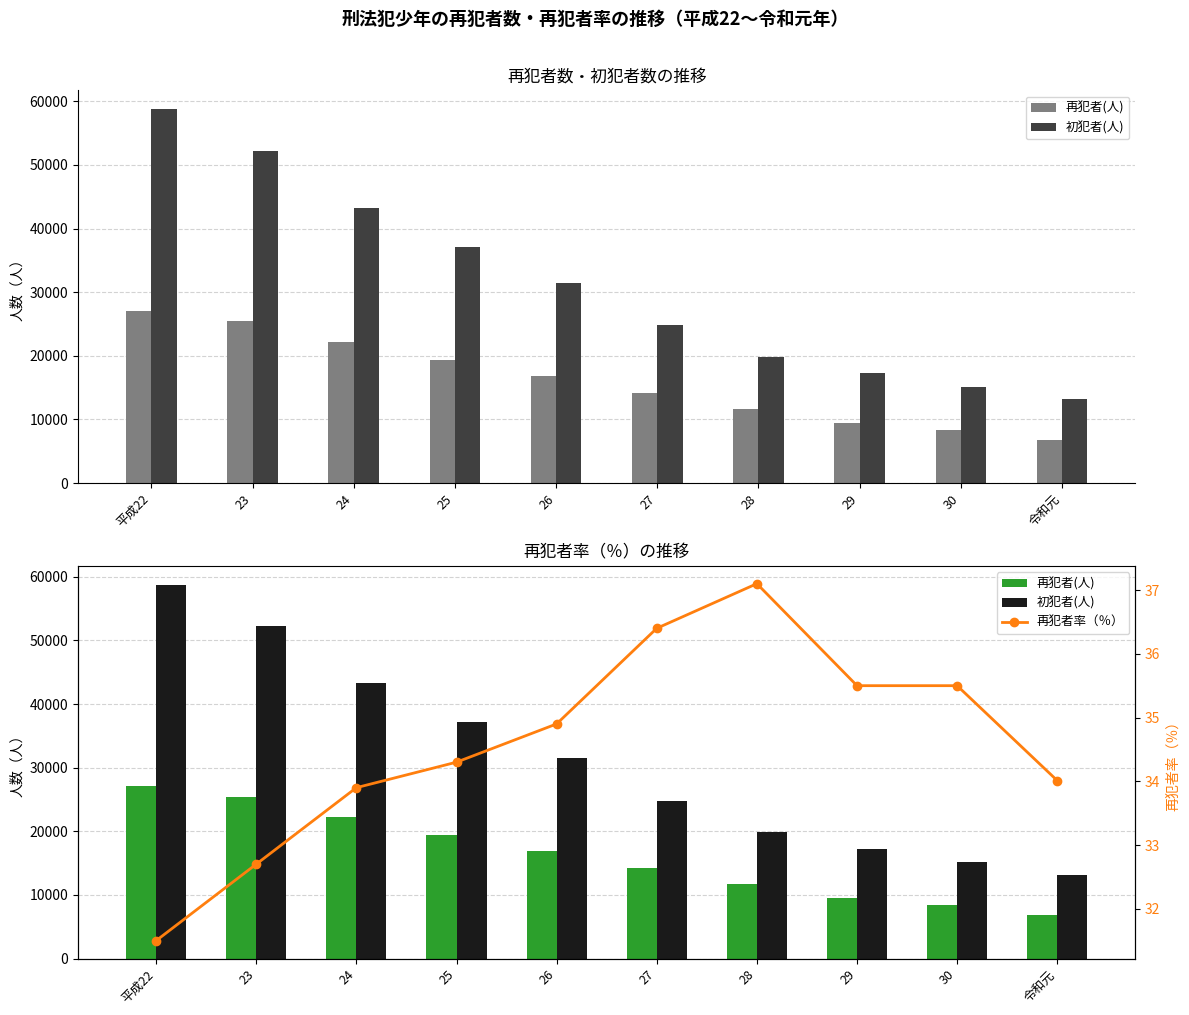

At which label is 再犯者率（％） closest to 34?

令和元